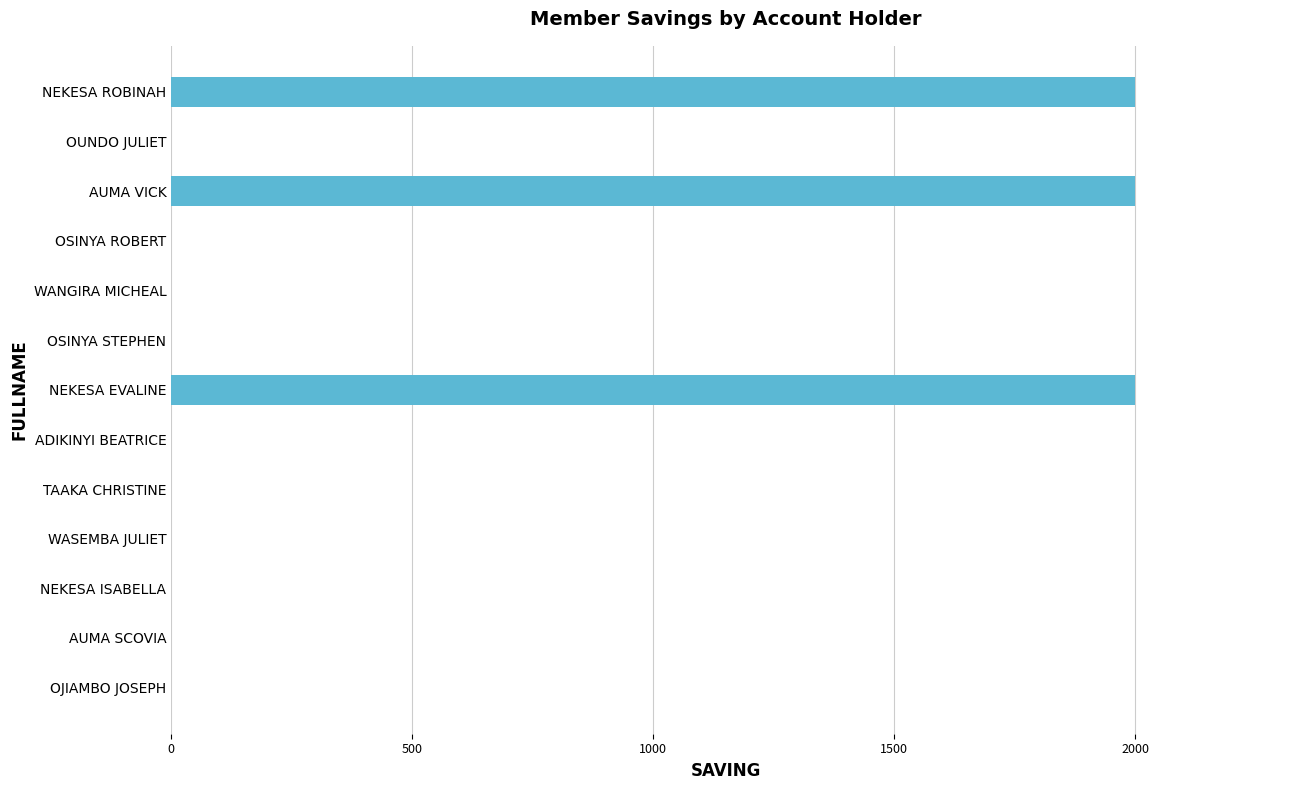

Which has a higher value, WASEMBA JULIET or NEKESA ROBINAH?

NEKESA ROBINAH